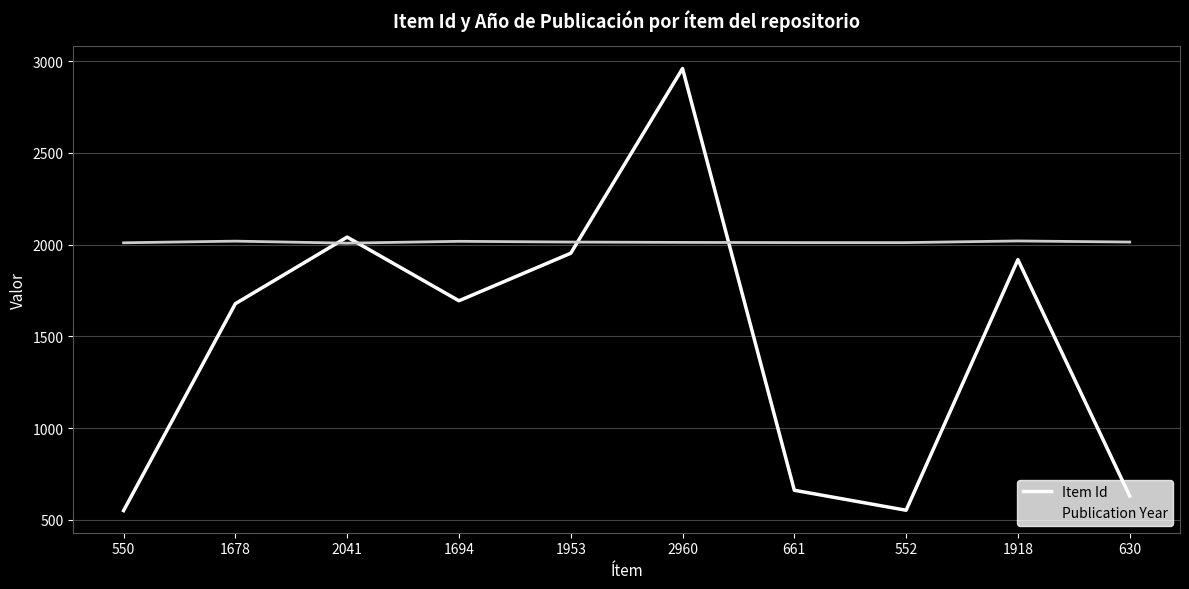

At 630, list the series in order from largest to smallest.

Publication Year, Item Id